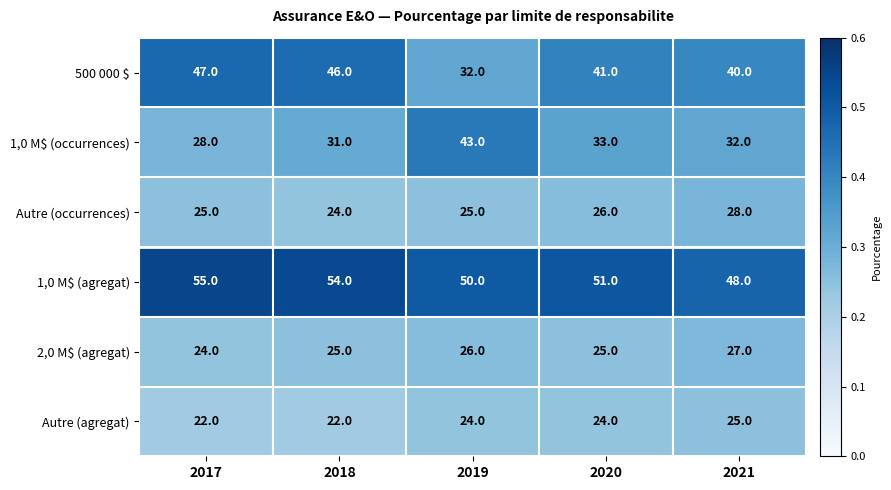

What value does the 500 000 $ series have at 2019?

32